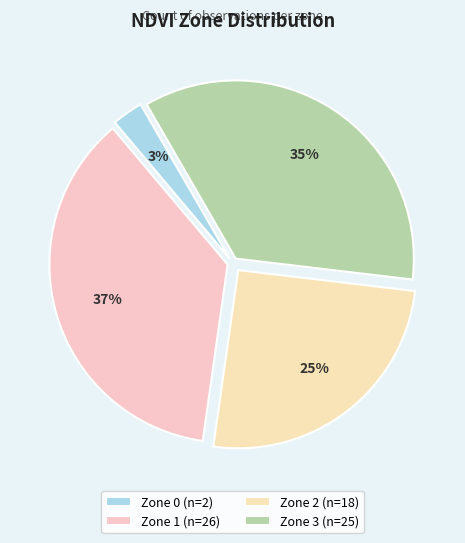

How many slices are in this pie chart?

4